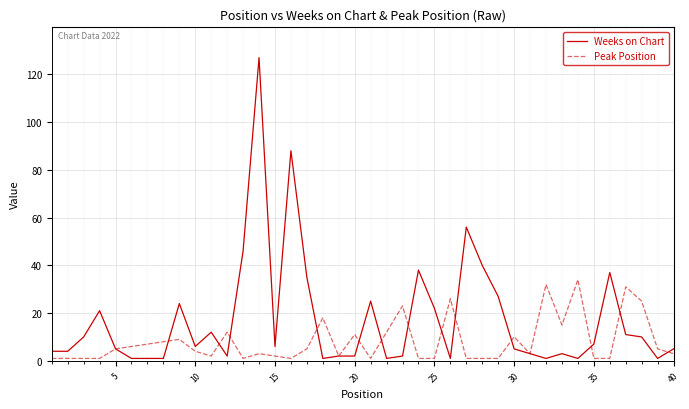

List the series in order of their overall mean, highest first.

Weeks on Chart, Peak Position